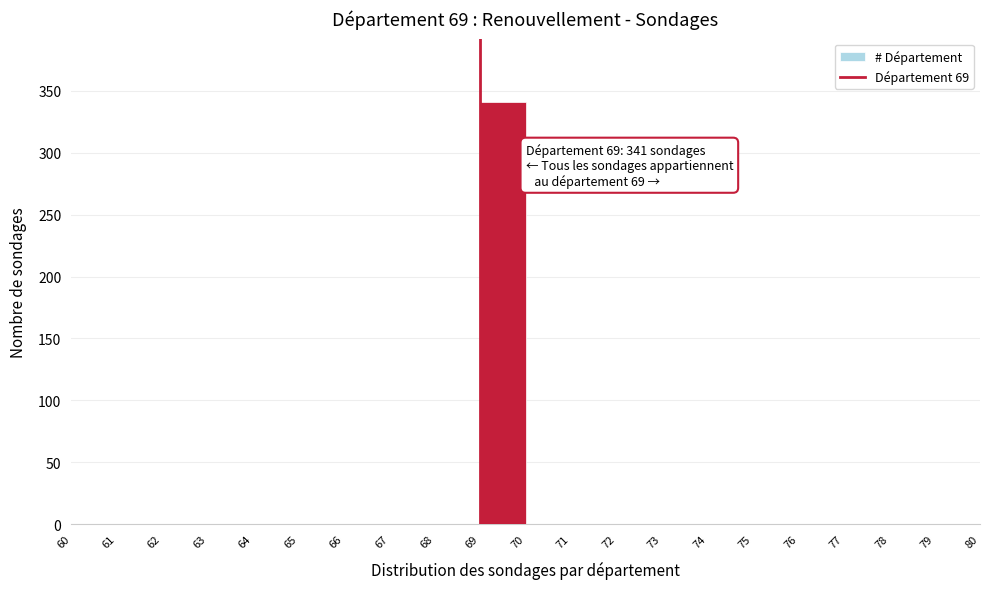

Which range on the x-axis has the tallest bar?

69 to 70